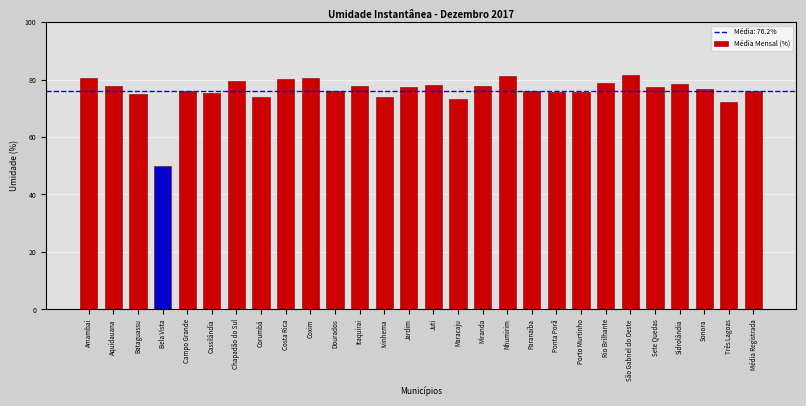

What is the minimum value shown in the chart?

50.1